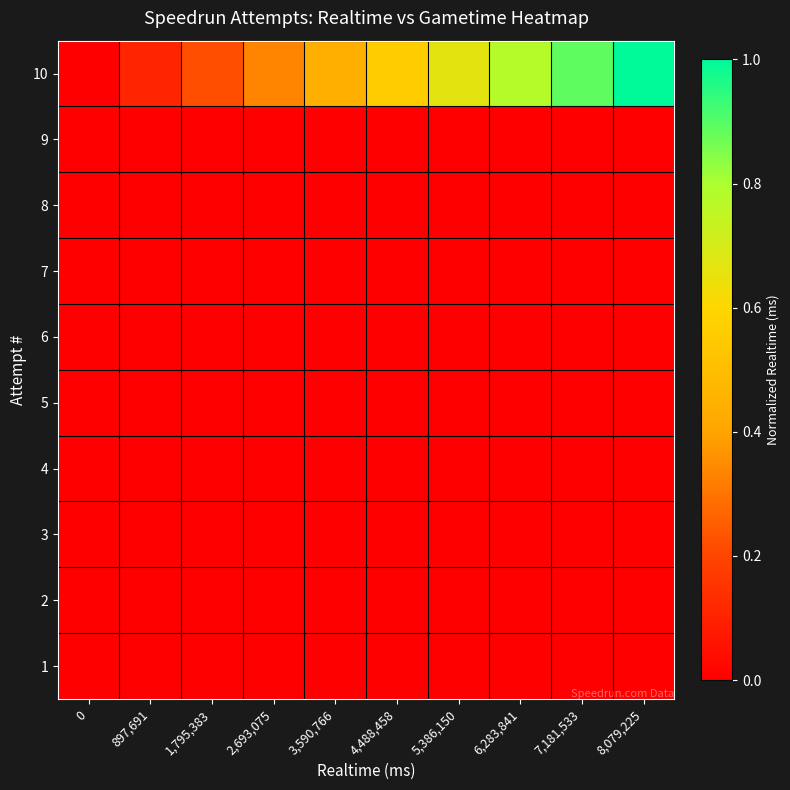

Which has a higher value, 6,283,841 or 0?

6,283,841